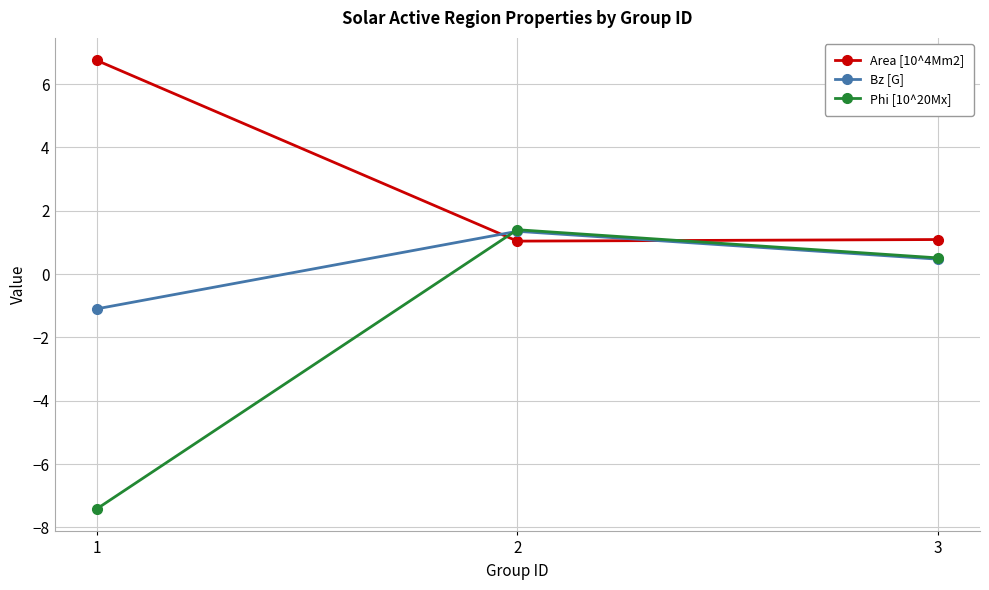

What is the highest value of the Phi [10^20Mx] series?

1.4